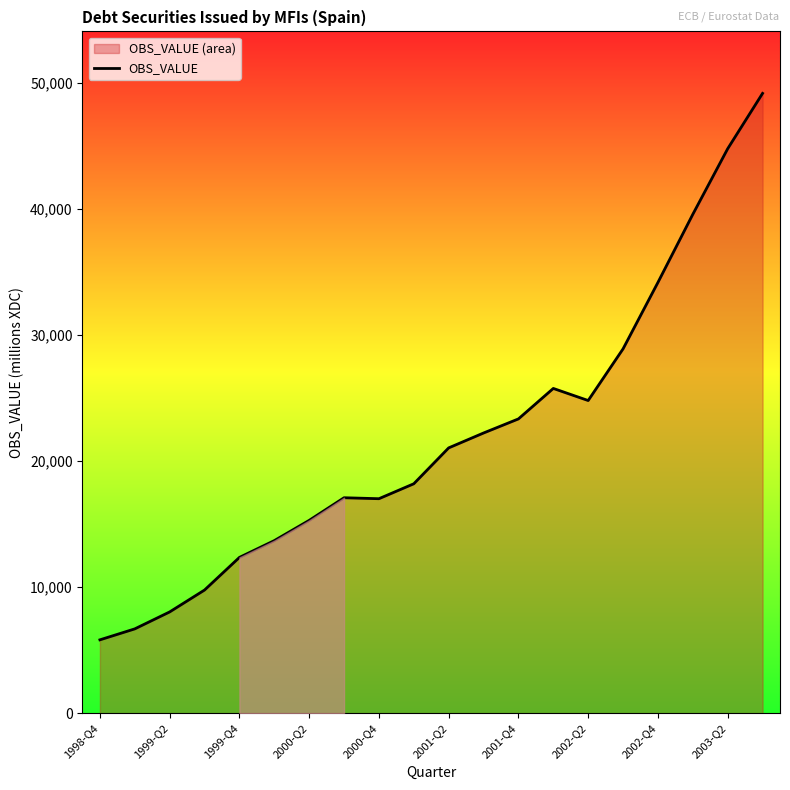

What is the difference between the second highest and second lowest values?

38113